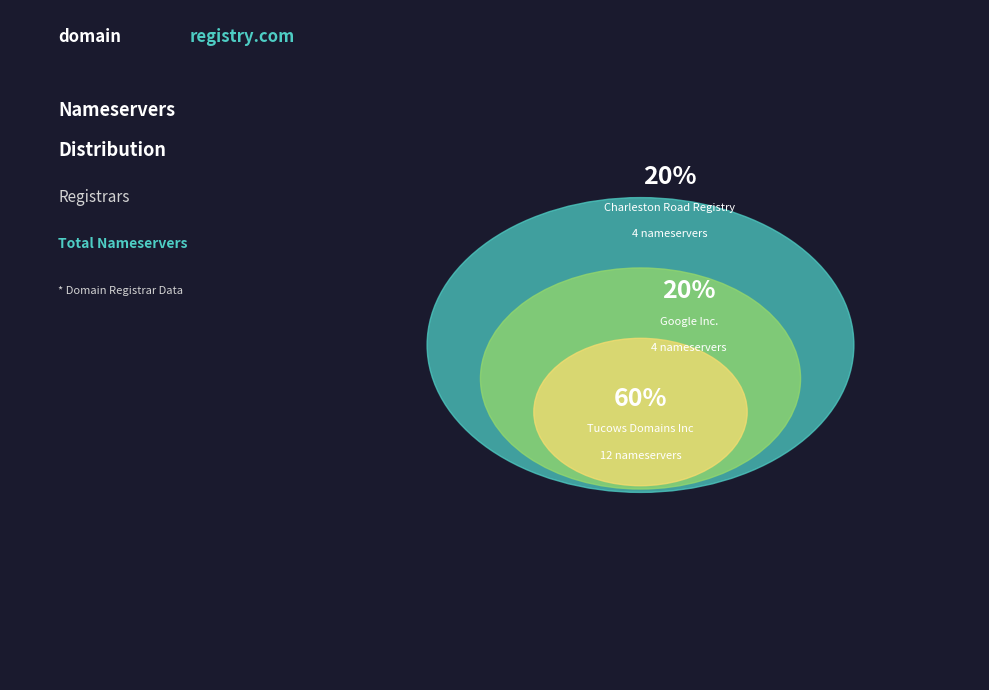

How many slices are in this pie chart?

3